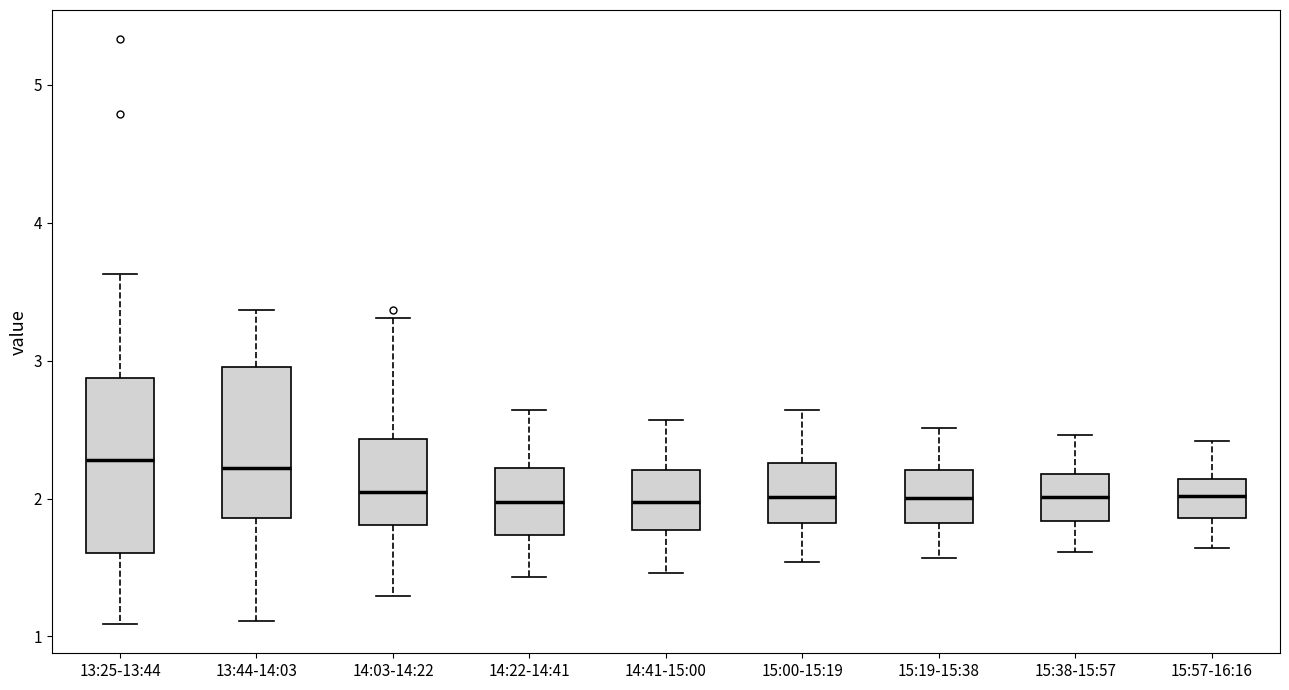

Where is the upper edge of the box for 15:57-16:16 on the y-axis? The values are not printed on the chart, so give them approximately, as read against the axis.

2.1